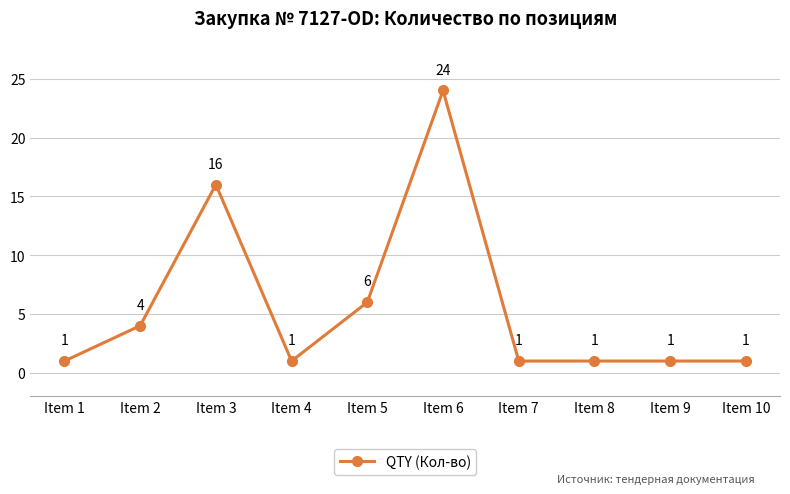

What is the minimum value shown in the chart?

1